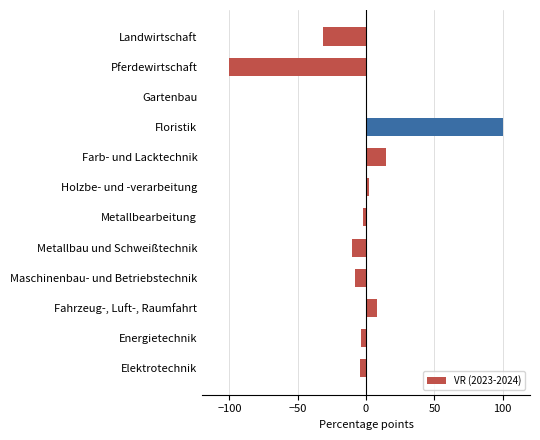

At which category does the chart reach its peak across all series?

Floristik